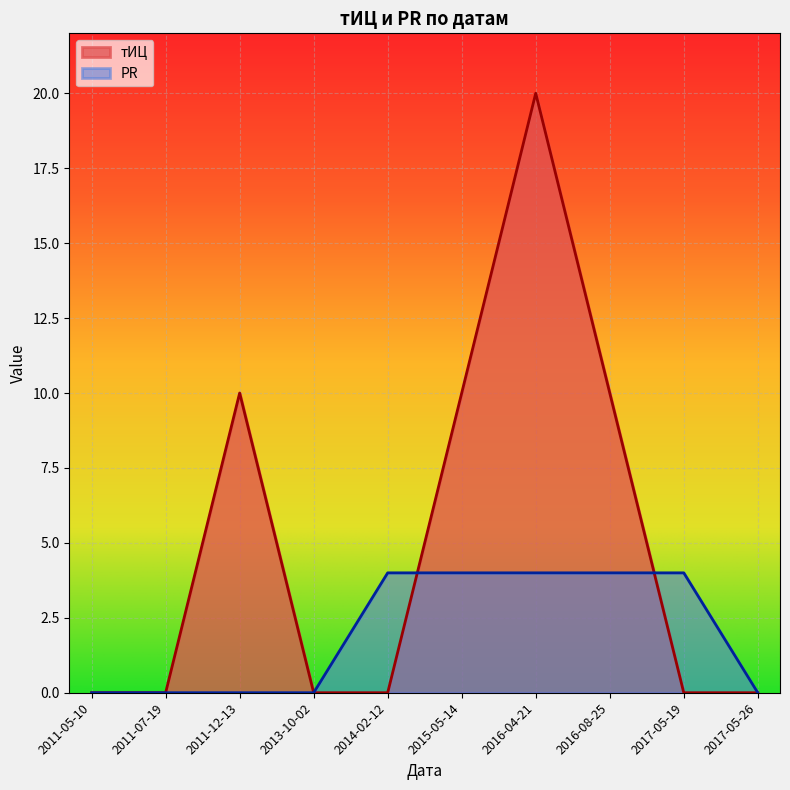

How many PR values are between 0 and 4?

10